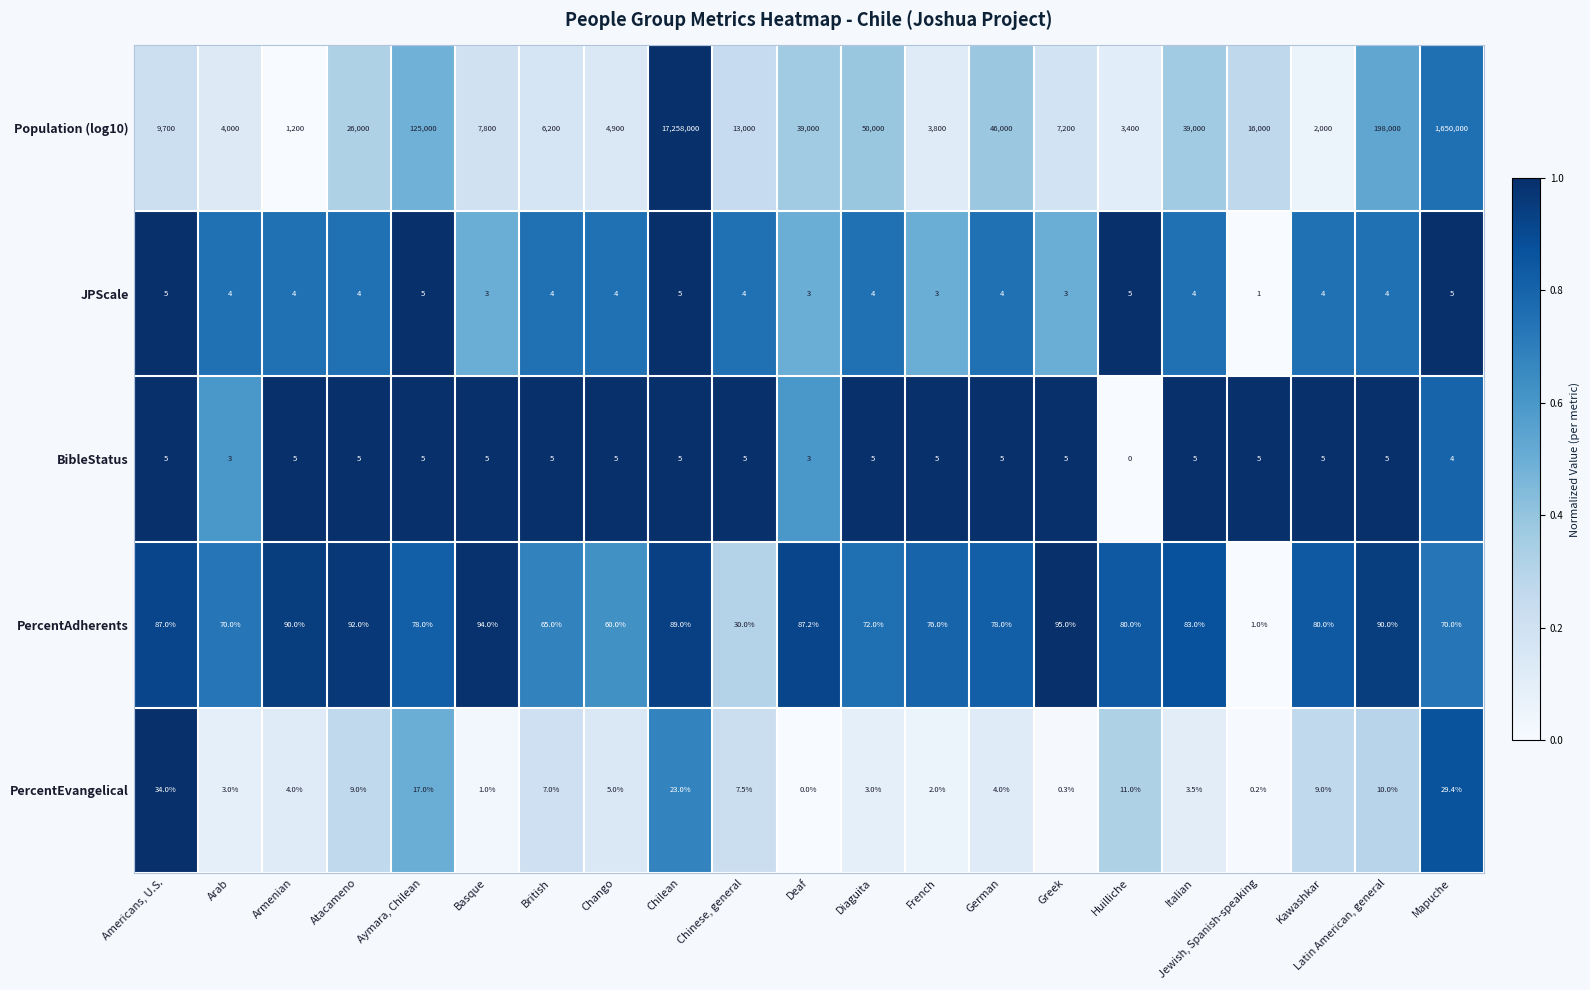

What is the difference between the PercentEvangelical values at Arab and Mapuche?

26.4